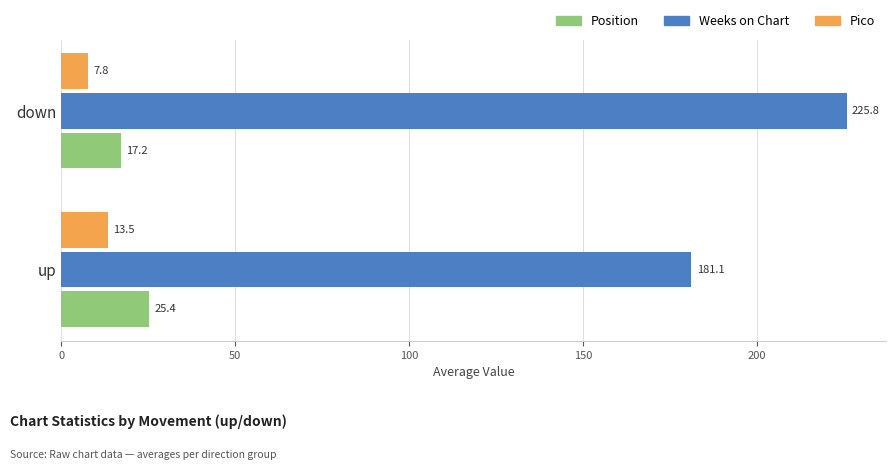

Is it true that Pico equals 13.5 at up?

True